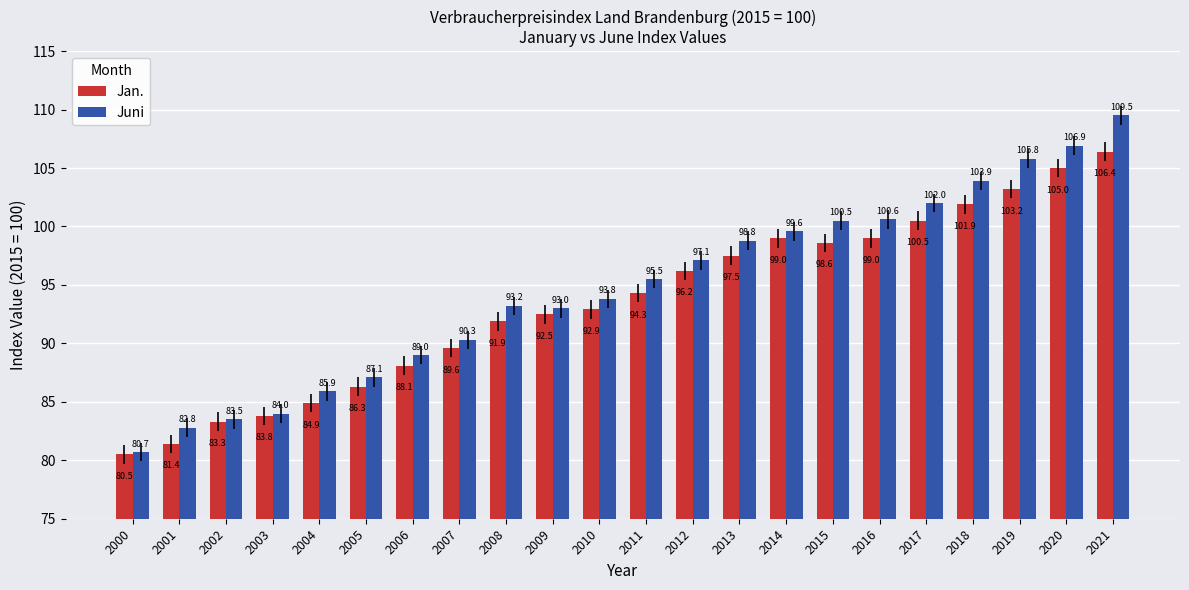

How many data points in Jan. are above 94?

11